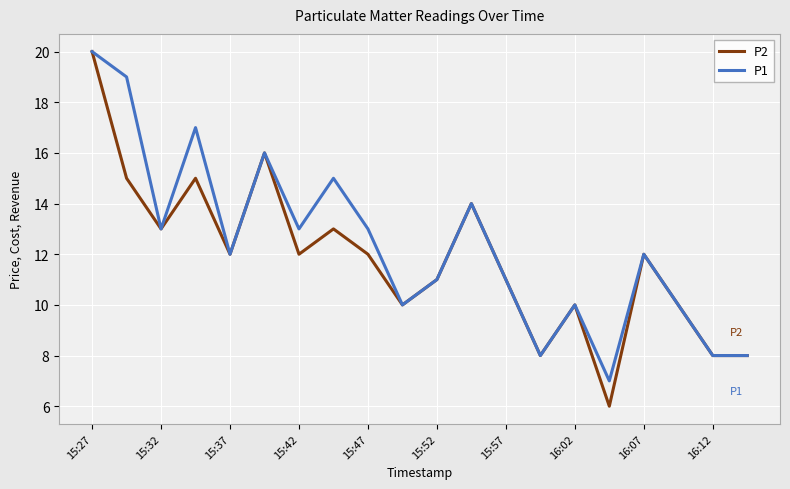

What is the smallest value displayed?

6